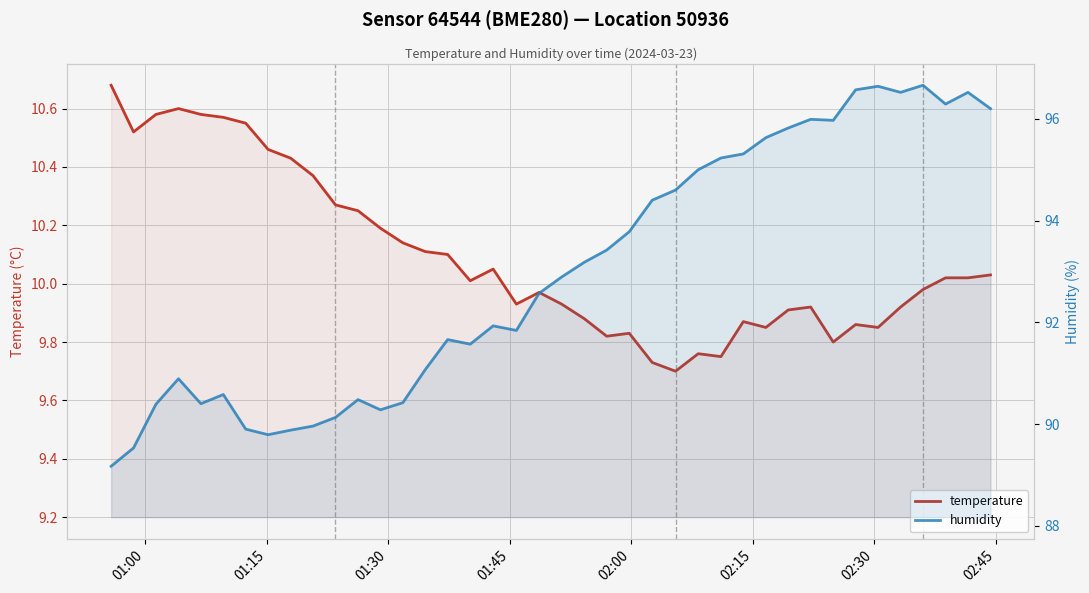

True or false: temperature and humidity intersect in this chart.

False